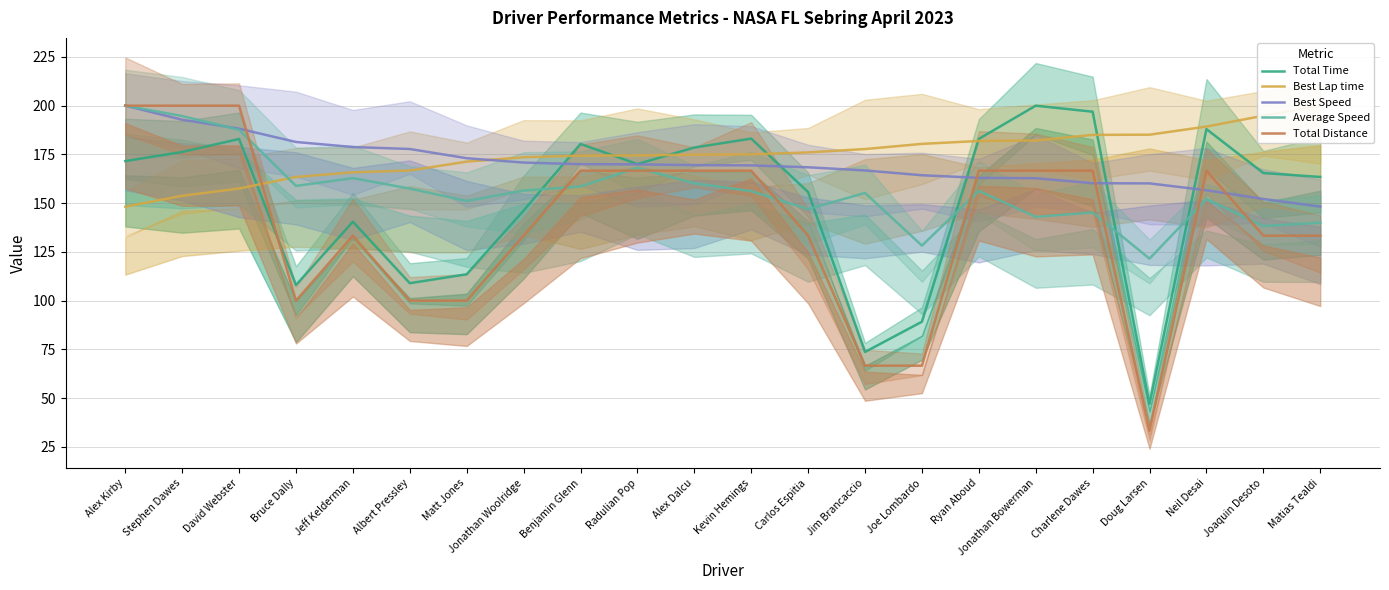

How many lines are shown in the chart?

5